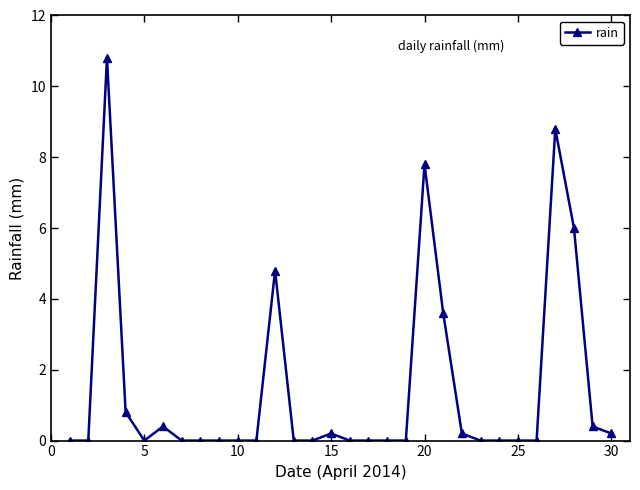

What is the maximum value shown in the chart?

10.8